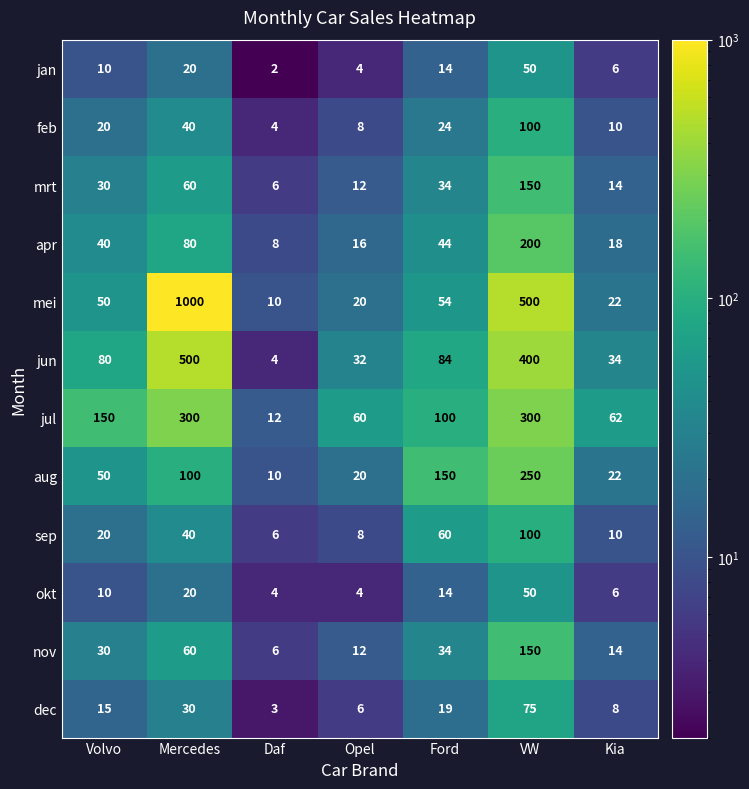

The feb series shows 10 at Kia. True or false?

True